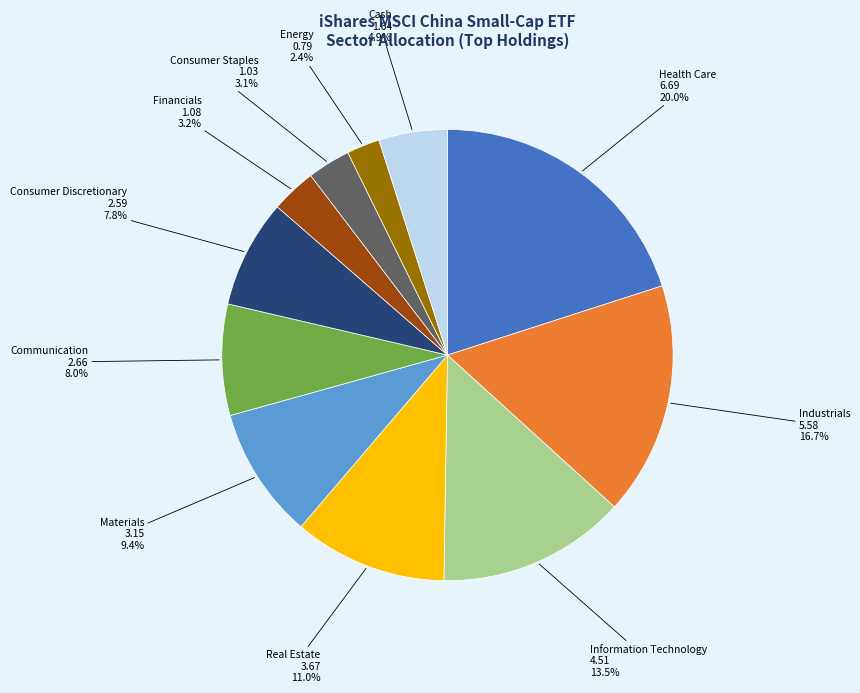

Is it true that Consumer Discretionary is 1% of the pie?

False